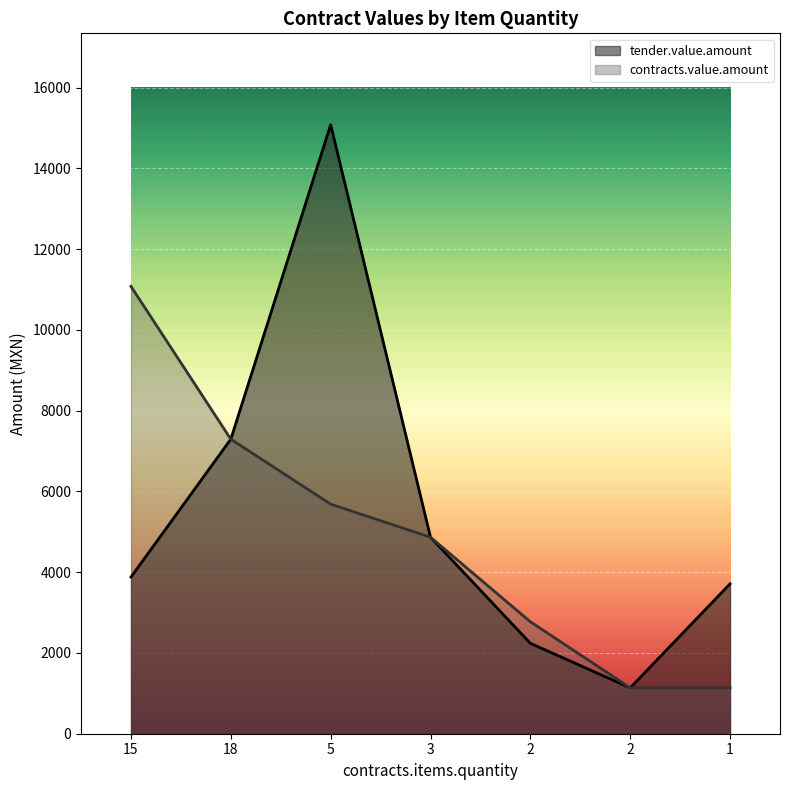

The value of tender.value.amount at 3 is 7001.9. True or false?

False